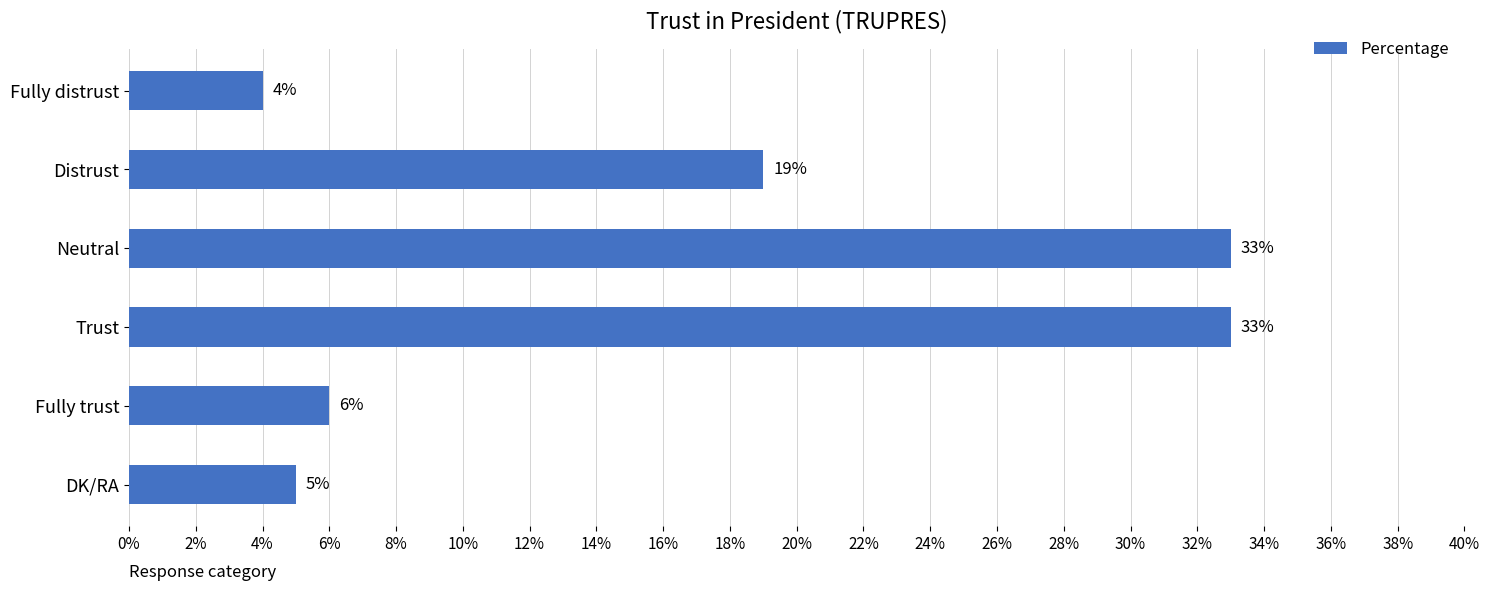

What is the average value?

17